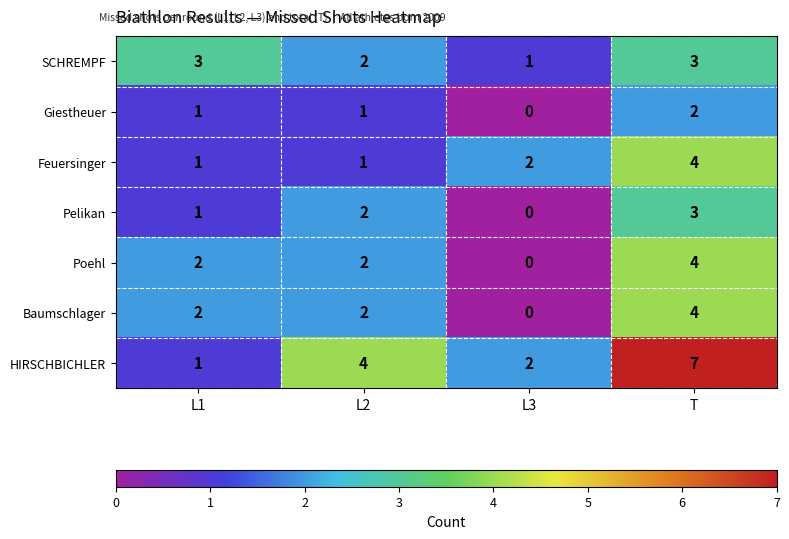

Which category has the lowest value across all series?

L3